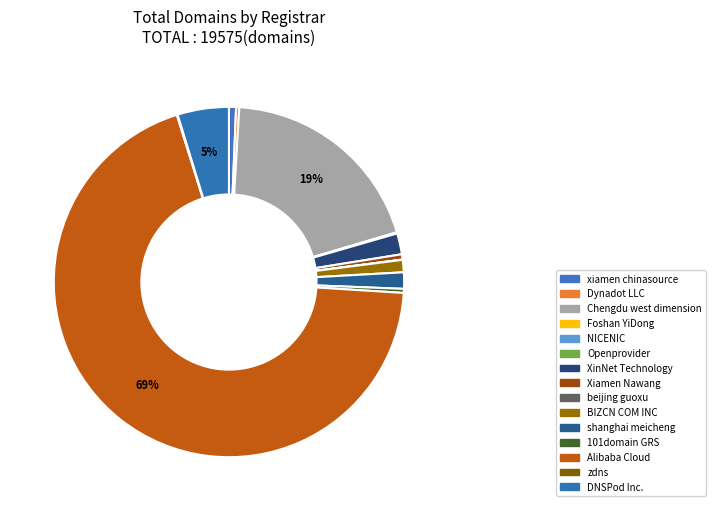

Count the number of slices in the pie.

15